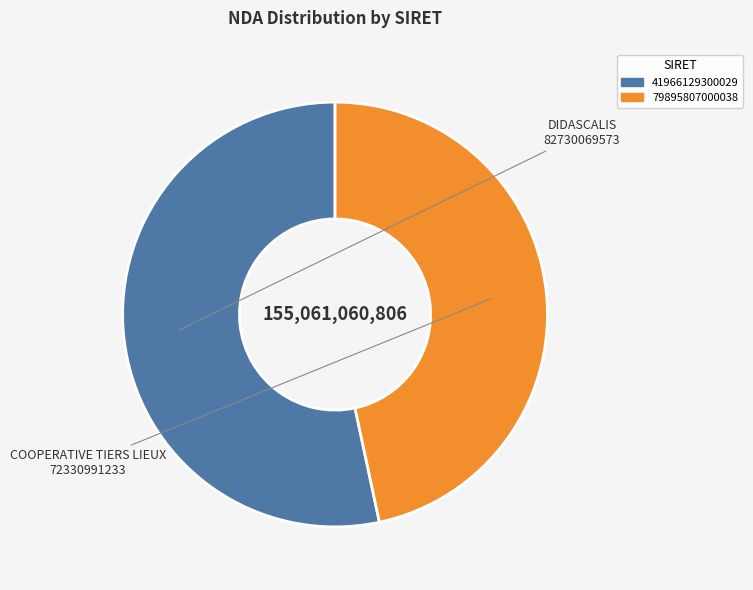

Between 41966129300029 and 79895807000038, which is larger?

41966129300029